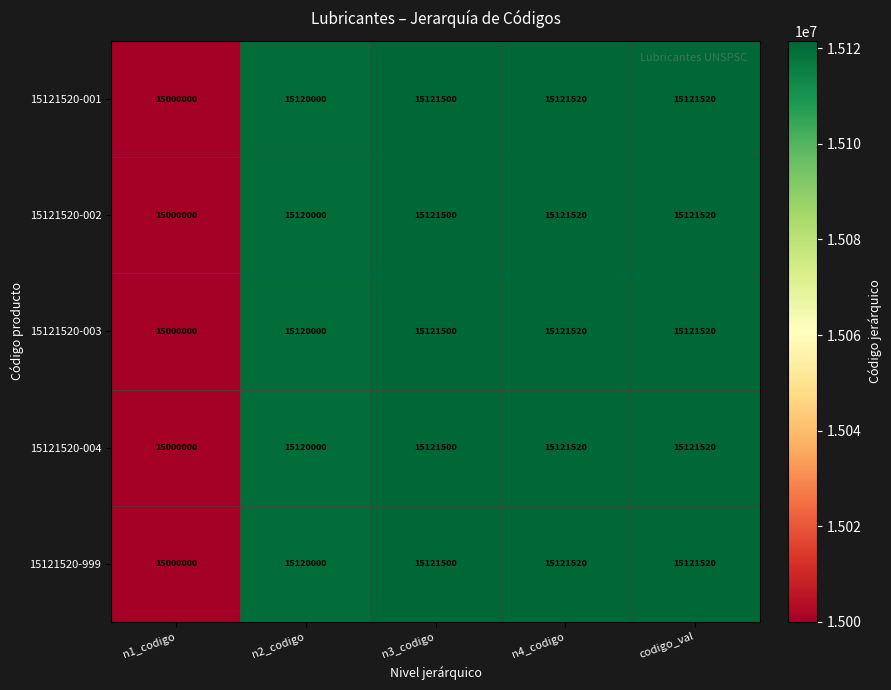

What is the sum of the 15121520-002 values at n2_codigo and n4_codigo?

30241520